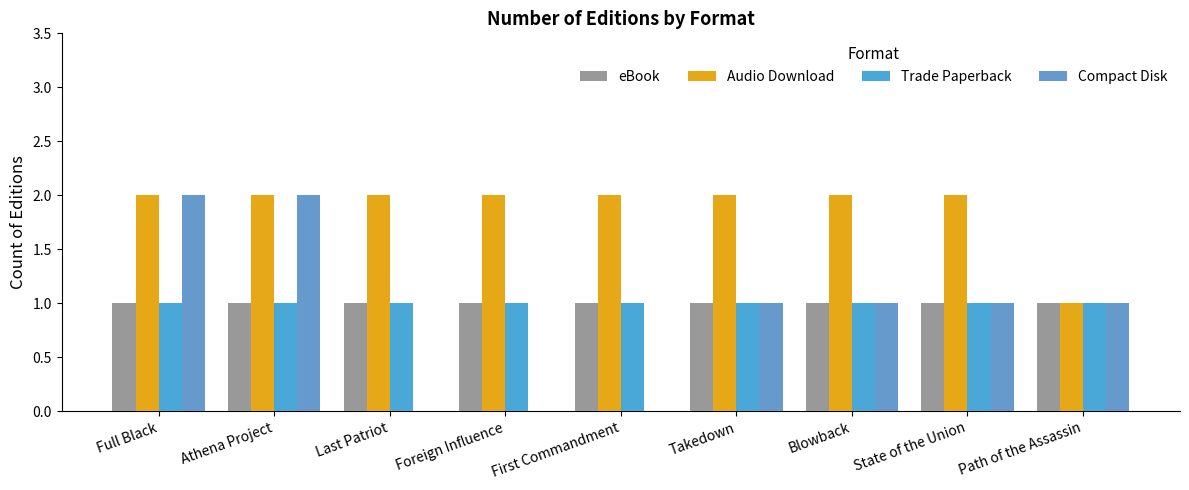

Does the chart contain stacked bars?

No